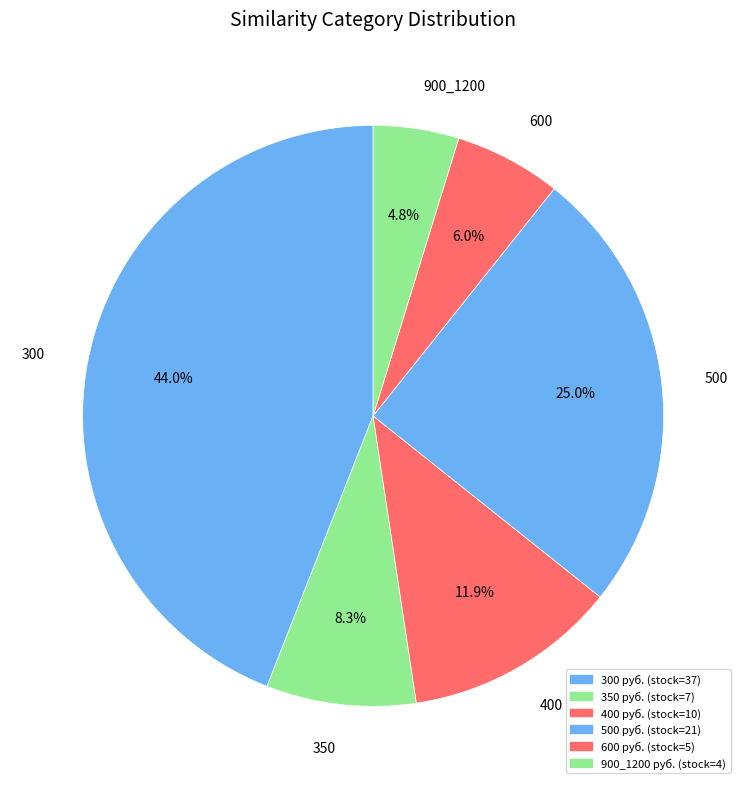

To the nearest percent, what portion does 350 represent?

8%